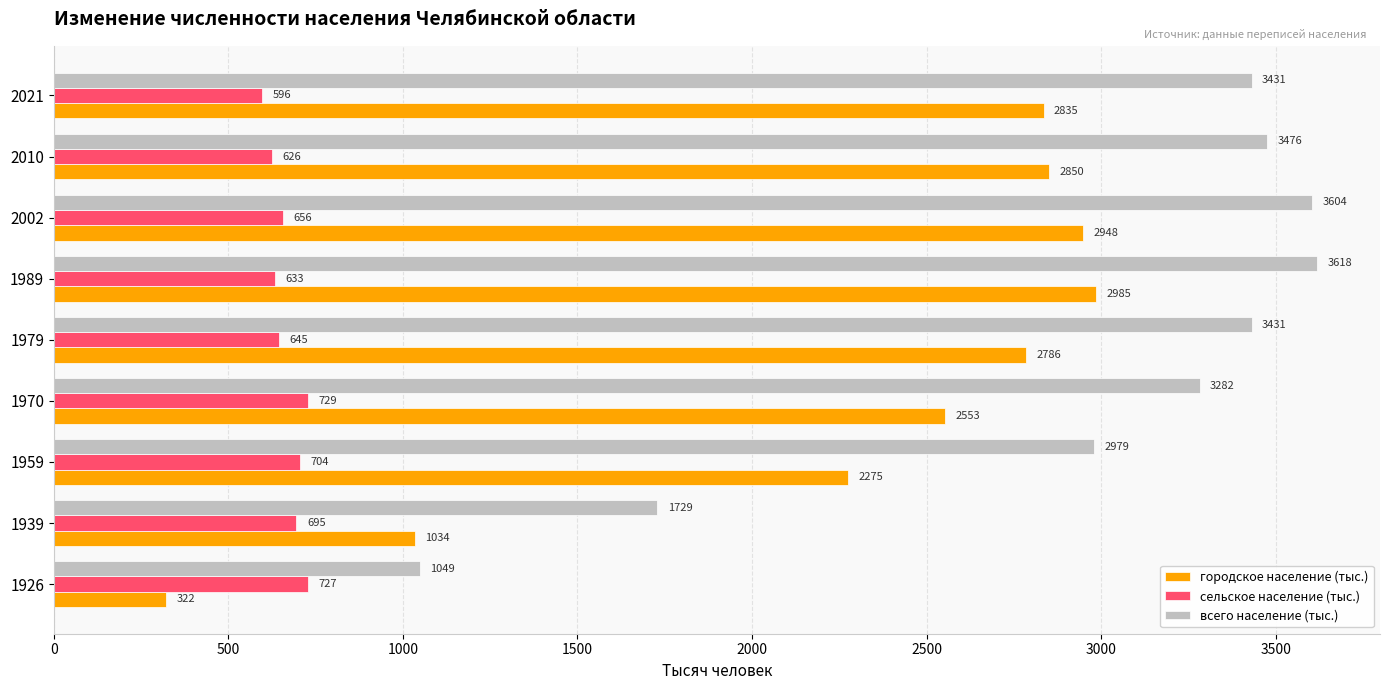

Which series has the widest spread of values?

городское население (тыс.)